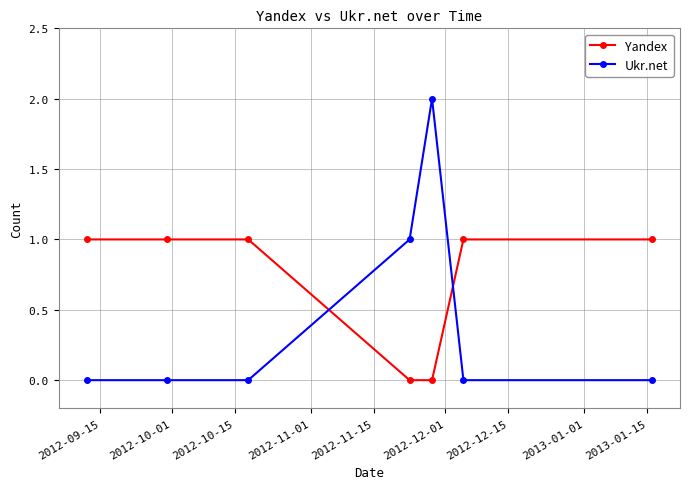

What is the value of the Ukr.net point at the 4th from the left?

1